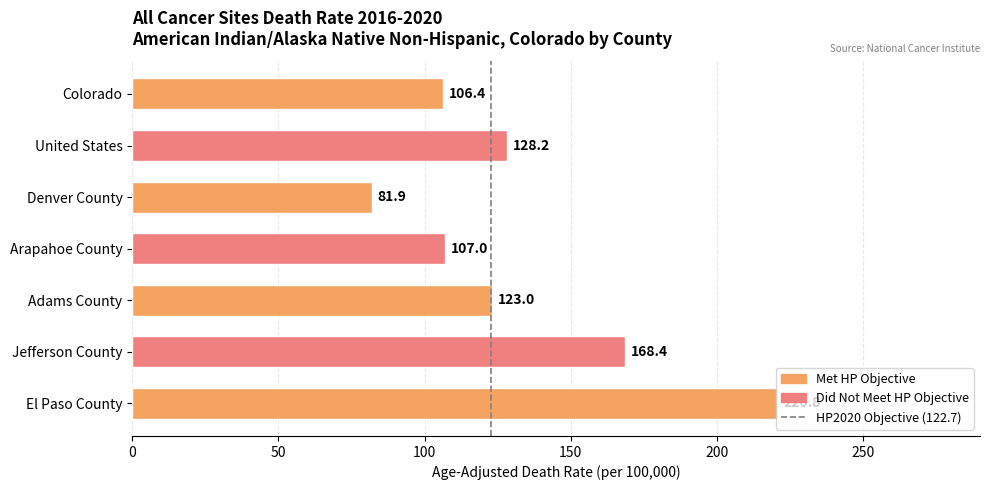

What is the label of the 3rd bar from the bottom?

Adams County